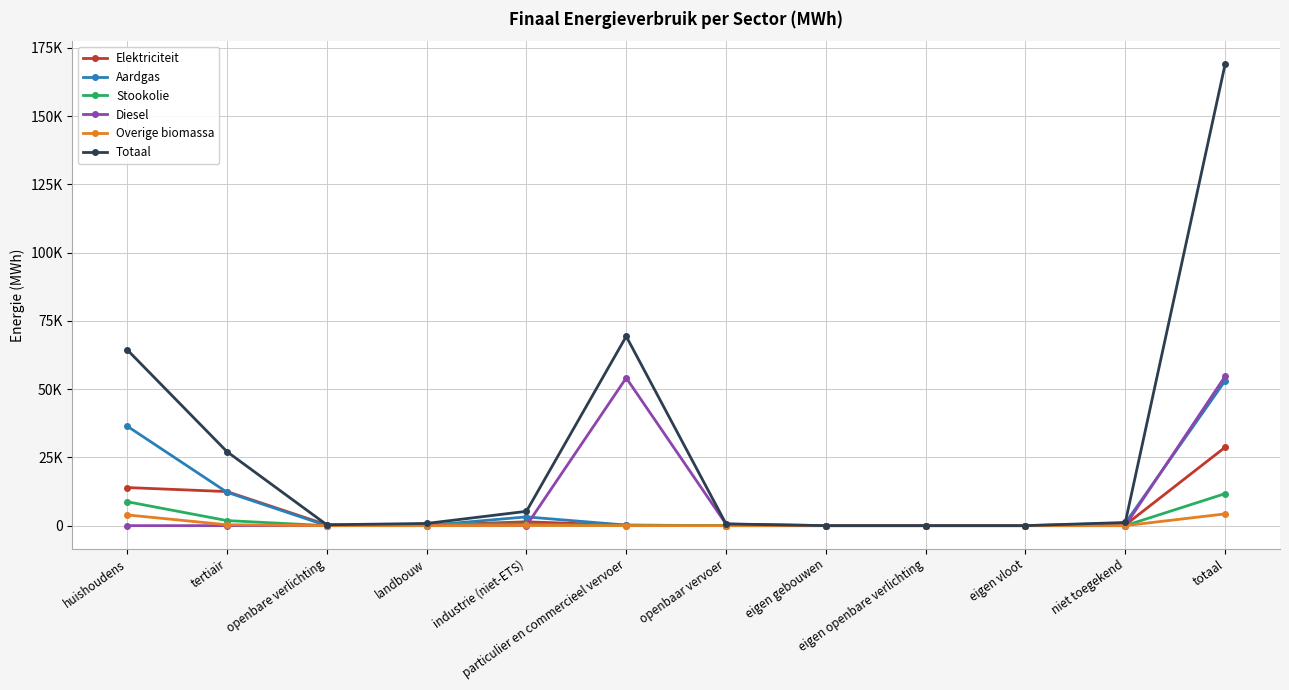

Does the chart have visible grid lines?

Yes